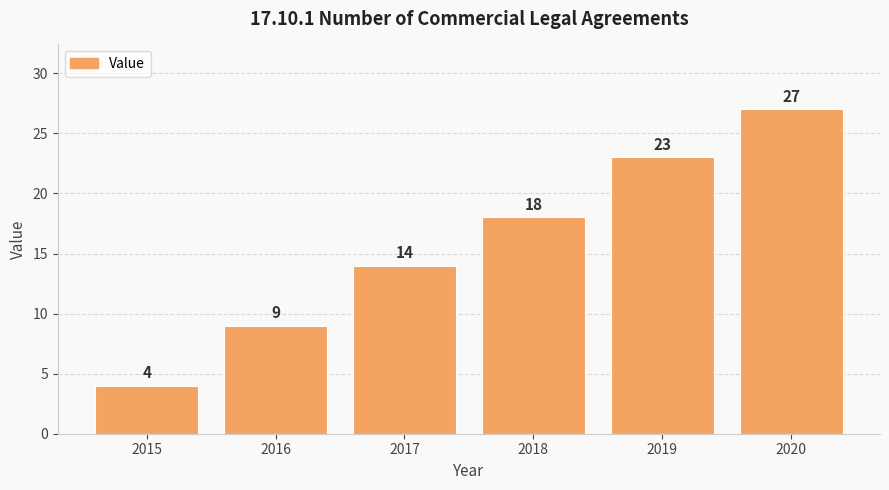

Reading left to right, what are all the values shown in this chart?

4	9	14	18	23	27